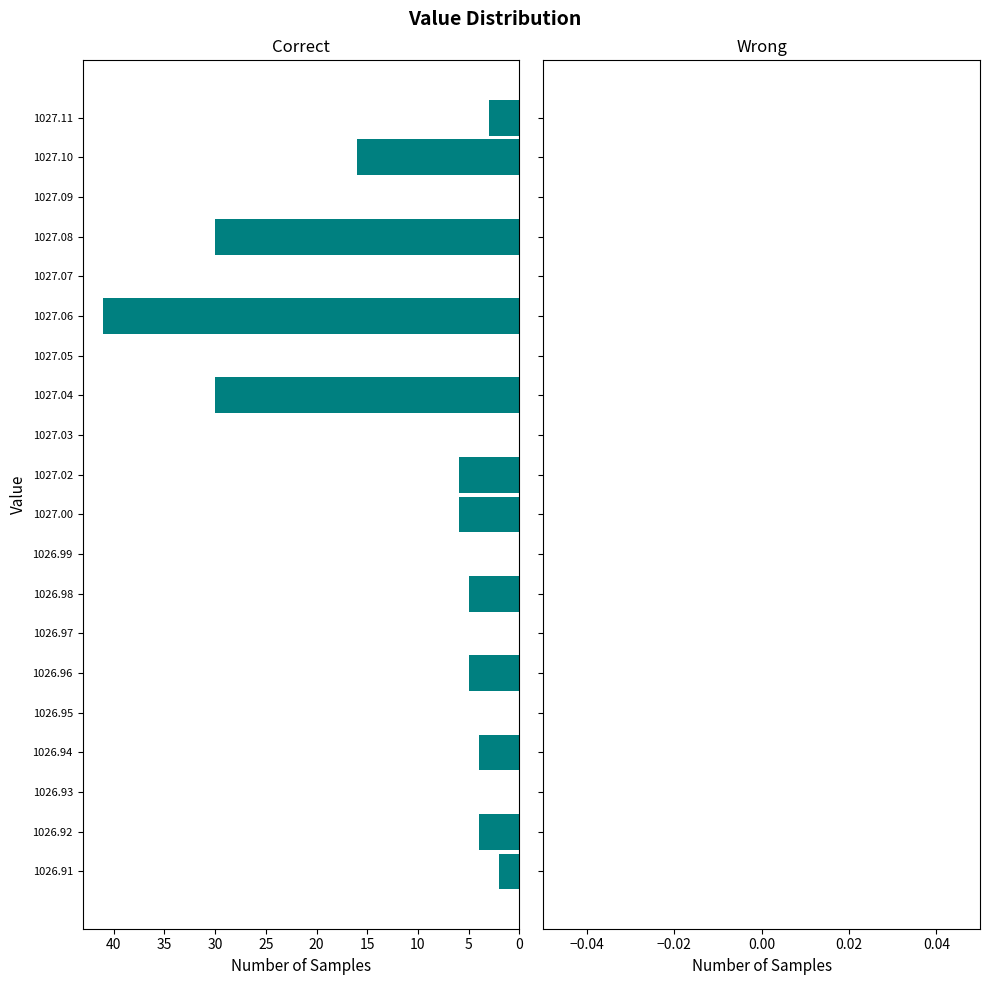

Reading bottom to top, list all the values displayed in this chart.

1026.91=2	1026.92=4	1026.93=0	1026.94=4	1026.95=0	1026.96=5	1026.97=0	1026.98=5	1026.99=0	1027.00=6	1027.02=6	1027.03=0	1027.04=30	1027.05=0	1027.06=41	1027.07=0	1027.08=30	1027.09=0	1027.10=16	1027.11=3